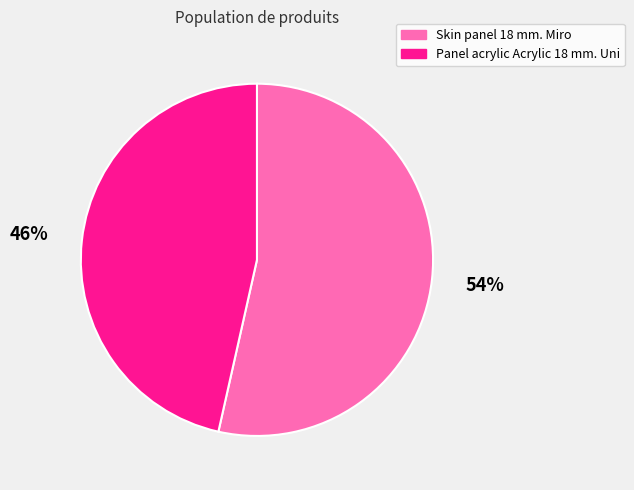

Which slice is the smallest?

Panel acrylic Acrylic 18 mm. Uni